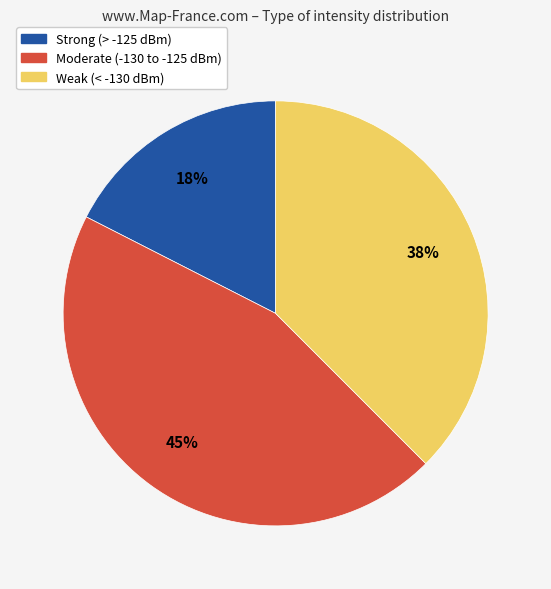

Rank the categories by value from lowest to highest.

Strong (> -125 dBm), Weak (< -130 dBm), Moderate (-130 to -125 dBm)